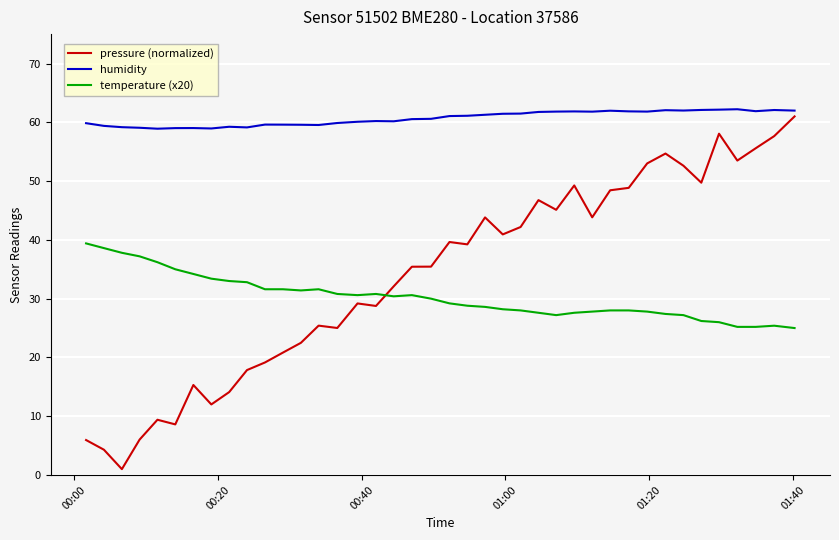

True or false: pressure (normalized) and humidity intersect in this chart.

False